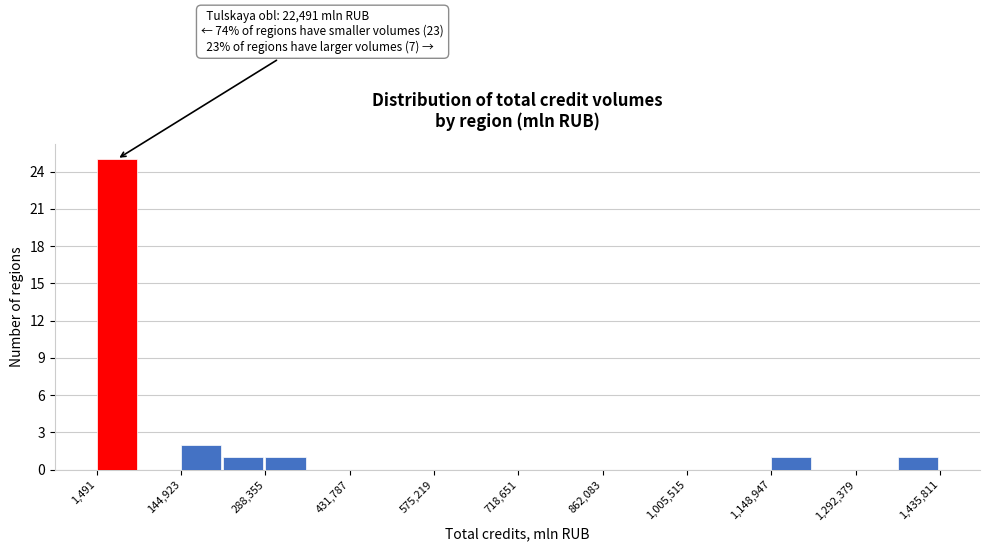

Around what value on the x-axis is the tallest bar? Give the approximate position of its centre, as read against the axis.

40000